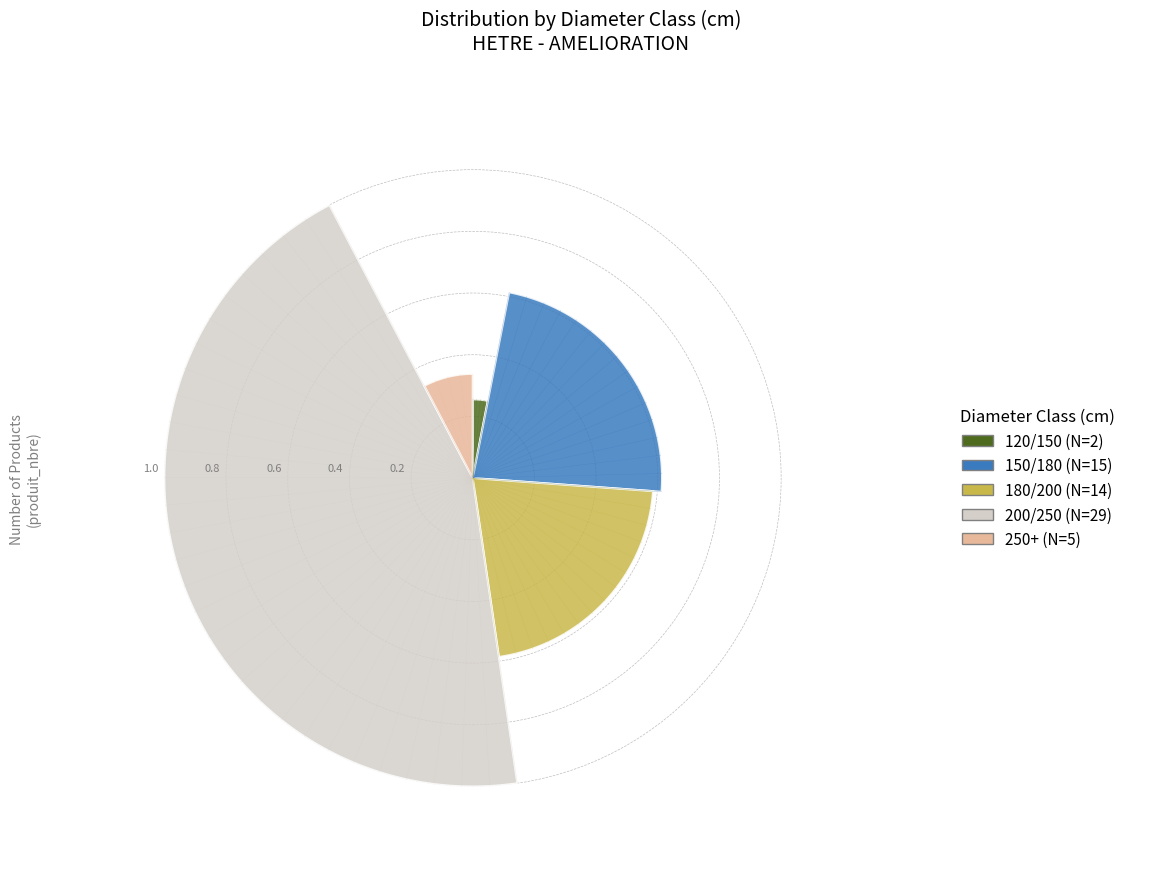

Which category has the biggest portion of the pie?

200/250